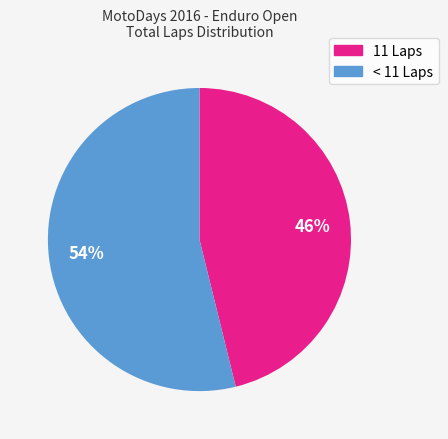

Count the number of slices in the pie.

2